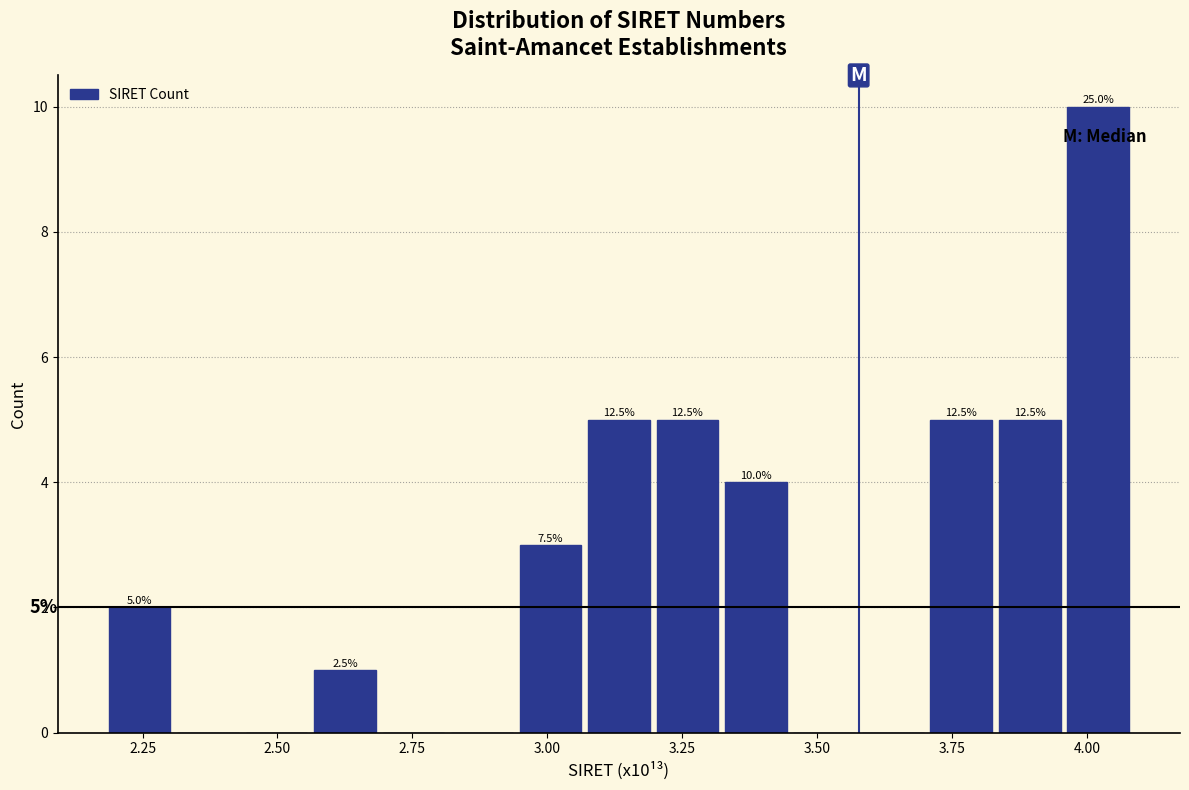

Read against the x-axis, roughly where is the centre of the tallest bar?

4.00